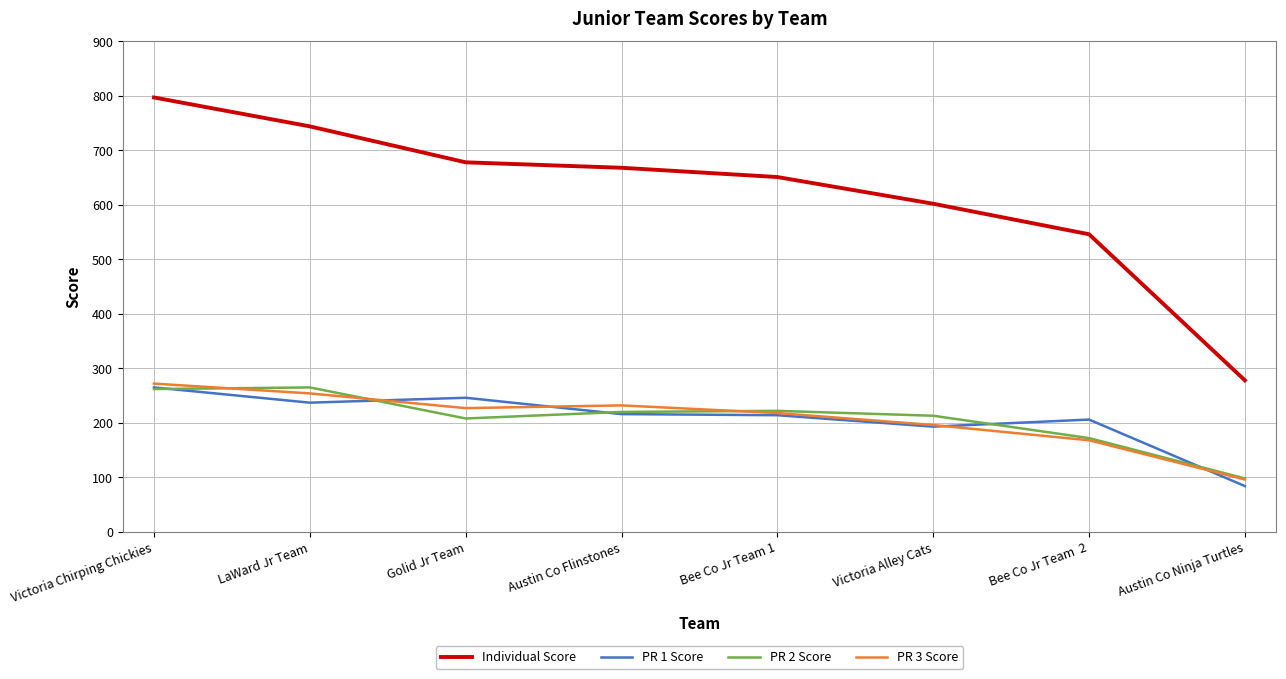

Which label corresponds to the largest value in the chart?

Victoria Chirping Chickies